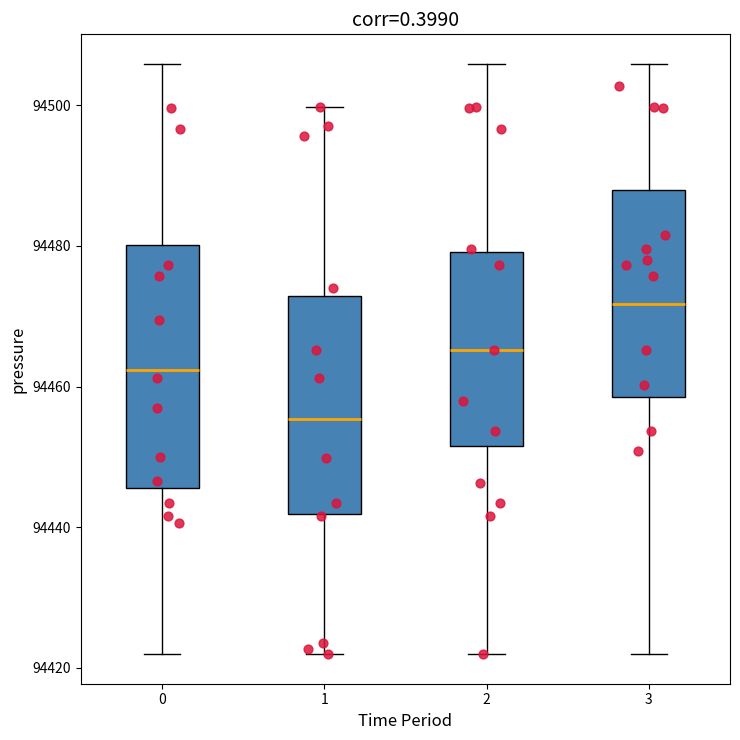

Comparing the boxes themselves (not the whiskers), which one is the tallest?

0